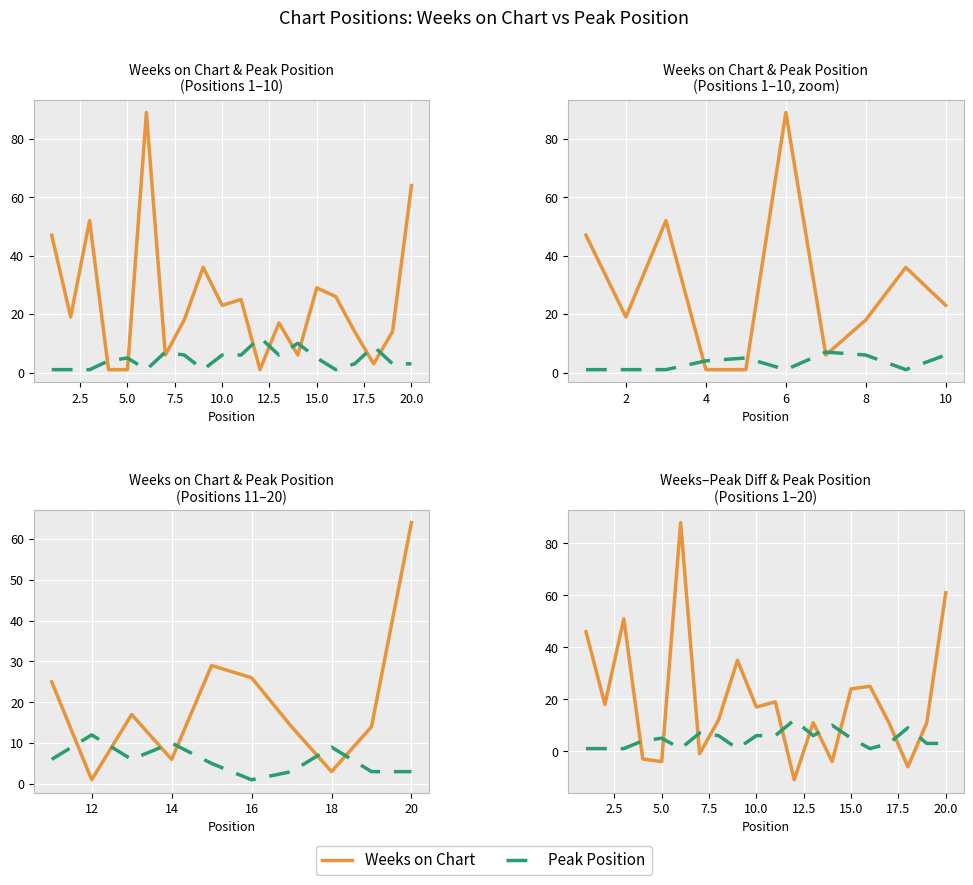

True or false: Peak Position and Weeks on Chart intersect in this chart.

True